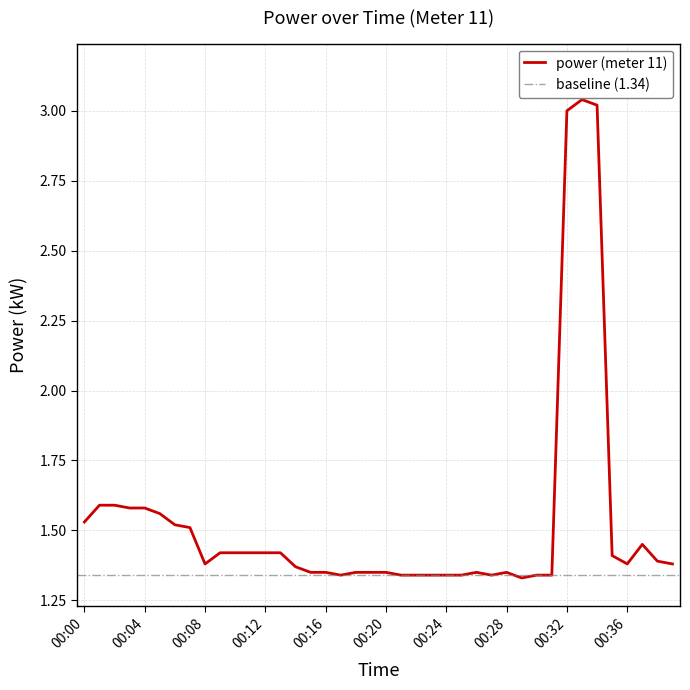

What is the change in value from 00:09 to 00:32?

+1.6